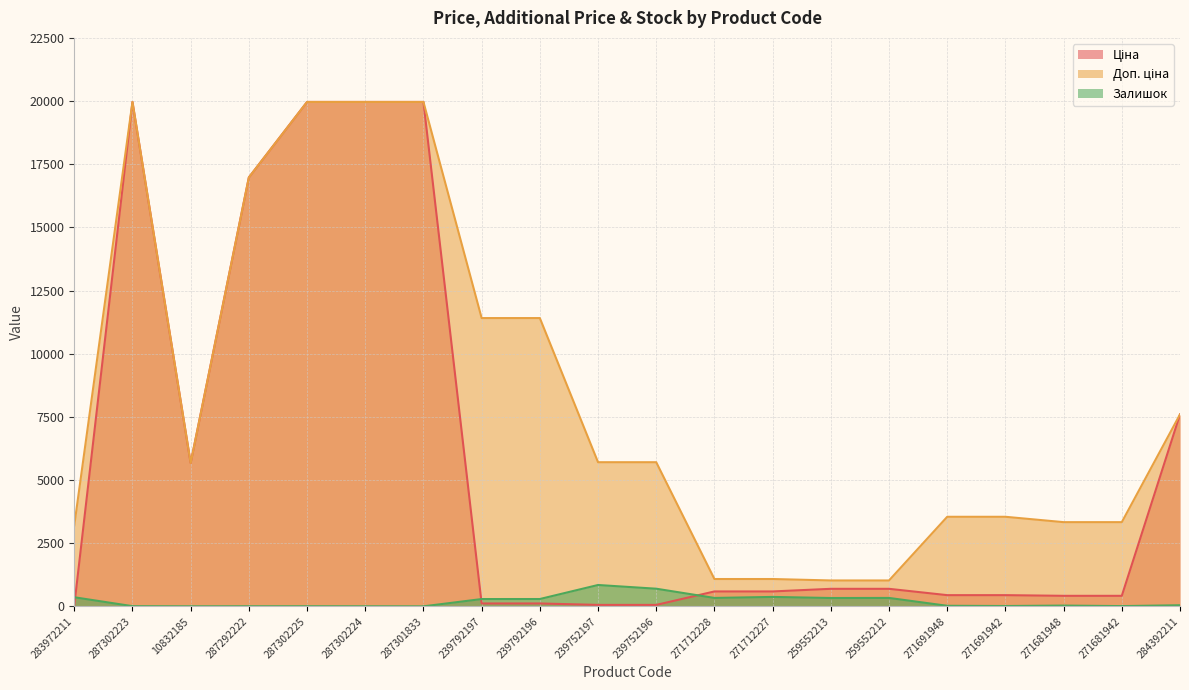

Reading right to left, transcribe all the data shown in this chart.

Ціна: 284392211=7596.5	271681942=416.6	271681948=416.6	271691942=443.1	271691948=443.1	259552212=693.7	259552213=693.7	271712227=589.9	271712228=589.9	239752196=57.0	239752197=57.0	239792196=114.1	239792197=114.1	287301833=19964.2	287302224=19964.2	287302225=19964.2	287292222=16976.3	10832185=5673.8	287302223=19964.2	283972211=32.0
Доп. ціна: 284392211=7596.5	271681942=3332.5	271681948=3332.5	271691942=3545.0	271691948=3545.0	259552212=1024.6	259552213=1024.6	271712227=1081.7	271712228=1081.7	239752196=5705.0	239752197=5705.0	239792196=11410.0	239792197=11410.0	287301833=19964.2	287302224=19964.2	287302225=19964.2	287292222=16976.3	10832185=5673.8	287302223=19964.2	283972211=3205.0
Залишок: 284392211=43.0	271681942=10.0	271681948=30.0	271691942=13.0	271691948=22.0	259552212=333.0	259552213=330.0	271712227=373.0	271712228=333.0	239752196=698.0	239752197=845.0	239792196=290.0	239792197=289.0	287301833=0.0	287302224=3.0	287302225=5.0	287292222=4.0	10832185=2.0	287302223=7.0	283972211=360.0